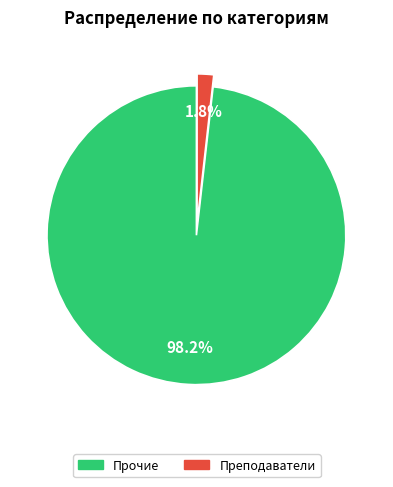

To the nearest percent, what is the average slice percentage?

50%